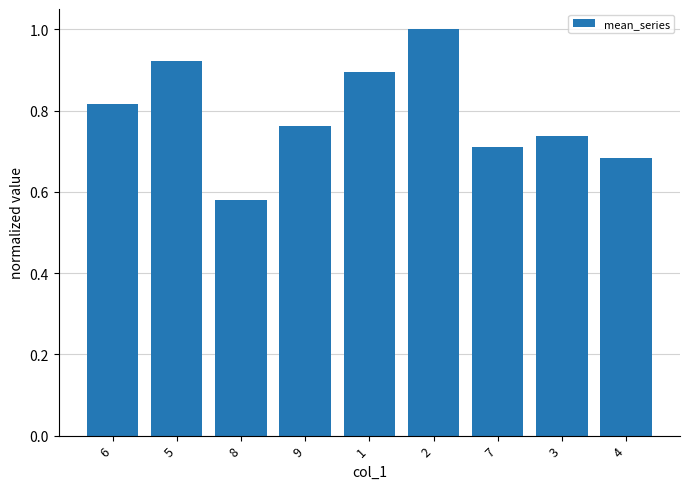

Which has a higher value, 8 or 7?

7